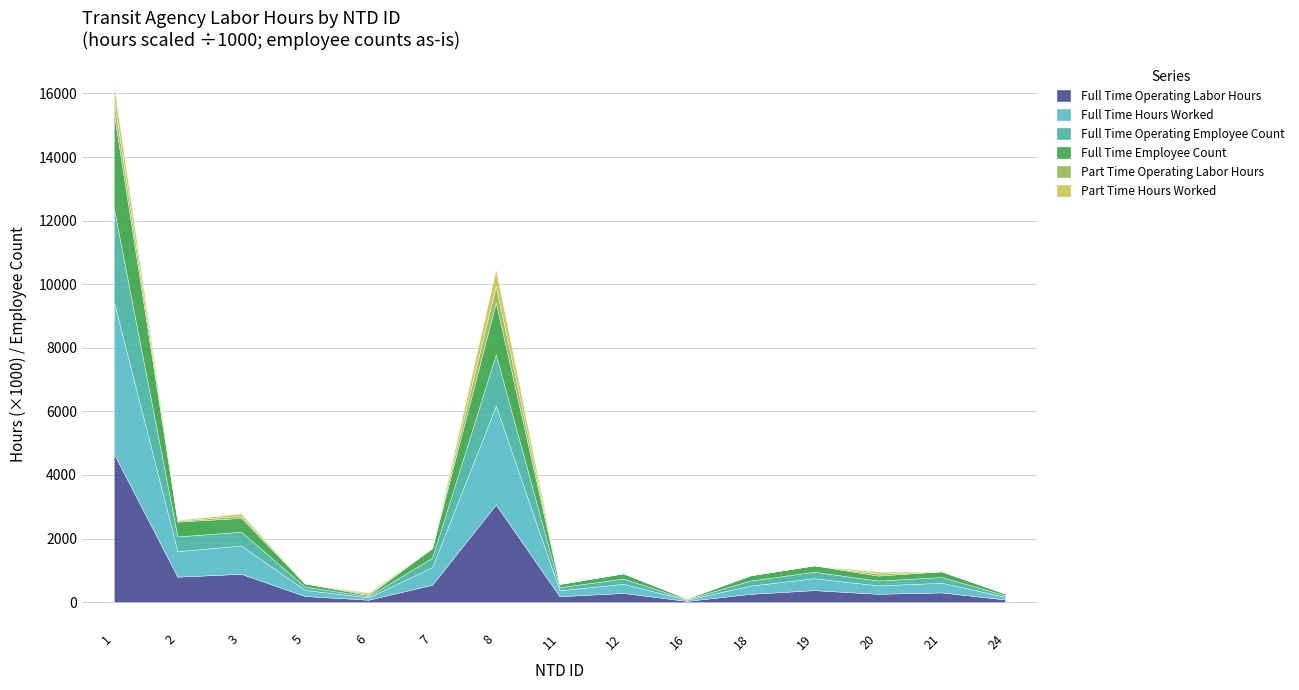

How many lines are shown in the chart?

6